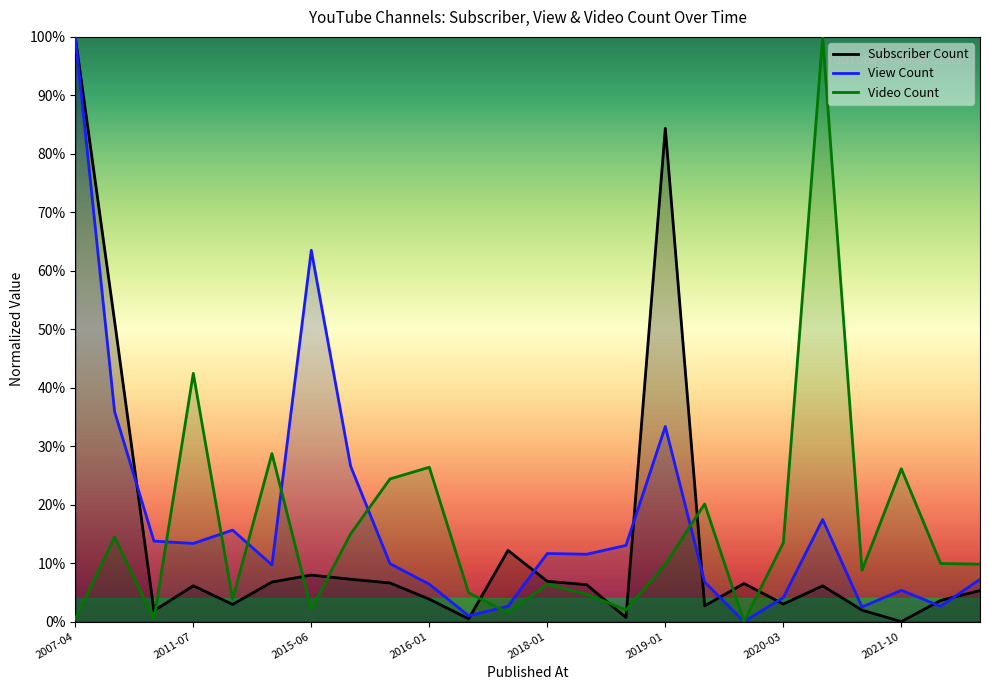

What is the sum of the Subscriber Count values at 13 and 8?

12.9